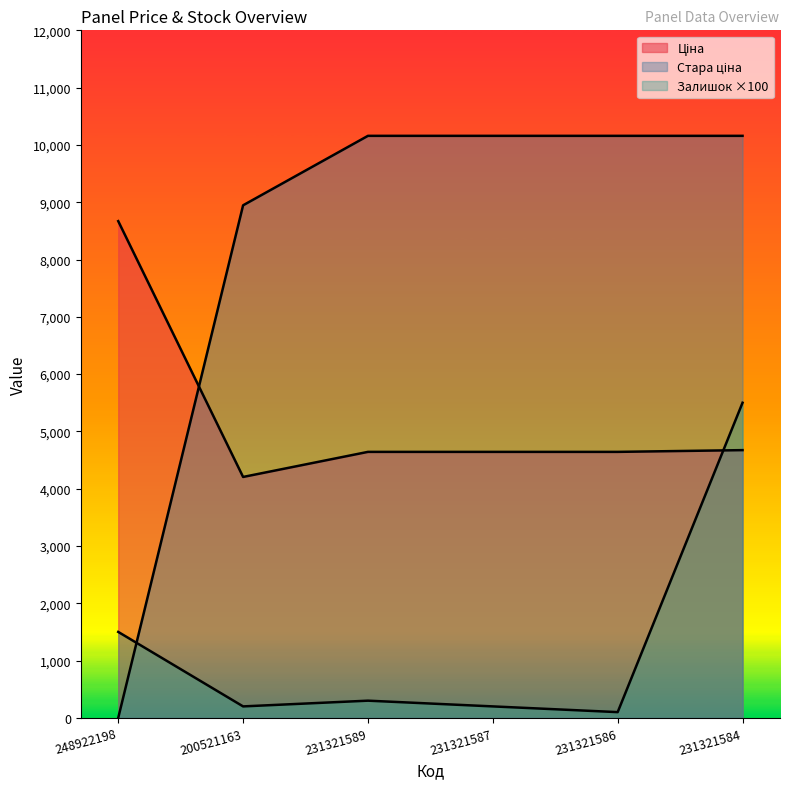

Which label corresponds to the largest value in the chart?

231321589